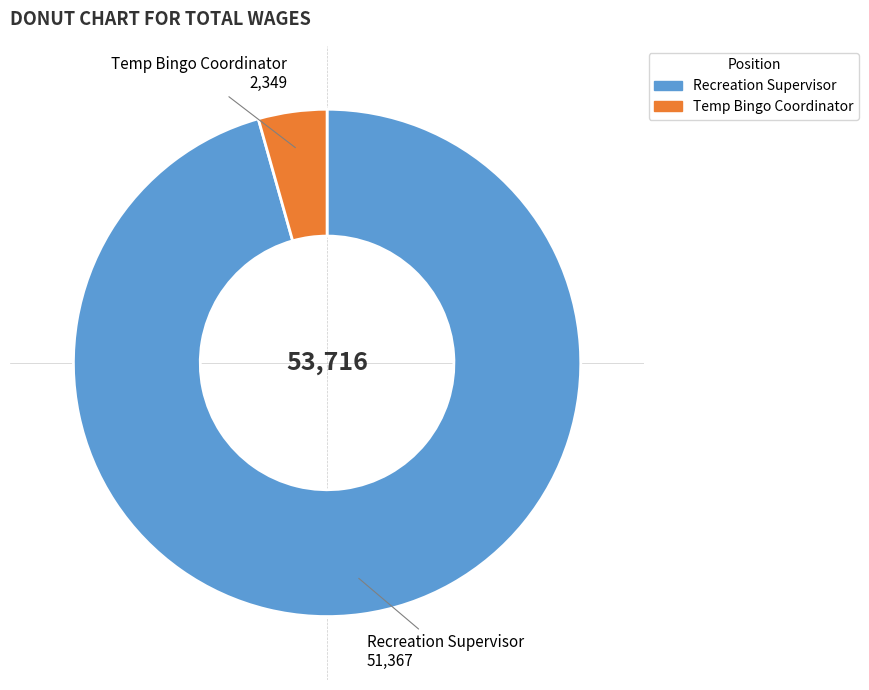

Rank the categories by value from highest to lowest.

Recreation Supervisor, Temp Bingo Coordinator